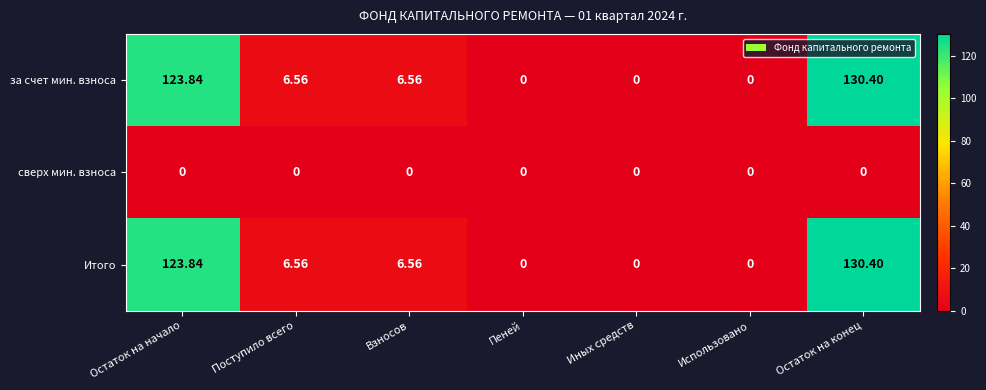

At which category is the sum across all series the highest?

Остаток на конец